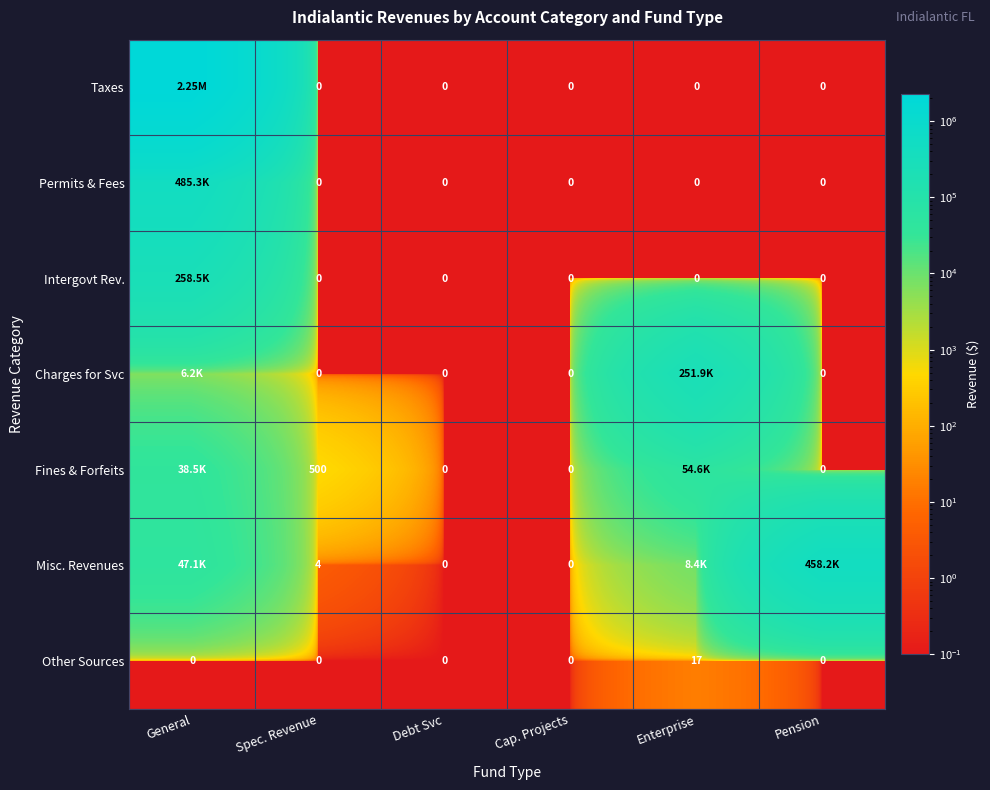

At which label does Other Sources reach its minimum?

General